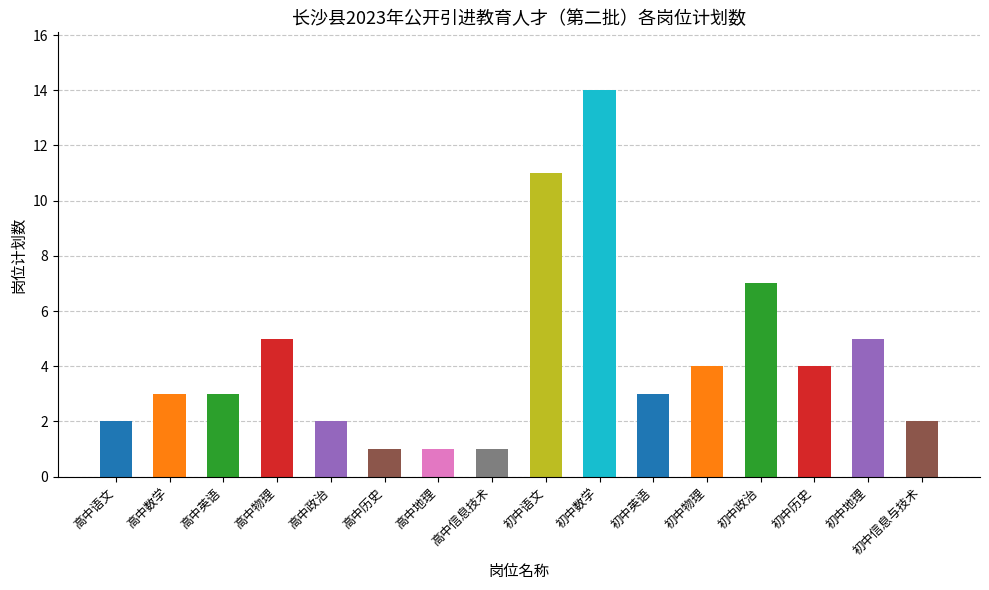

Reading right to left, extract all data points from this chart.

初中信息与技术=2	初中地理=5	初中历史=4	初中政治=7	初中物理=4	初中英语=3	初中数学=14	初中语文=11	高中信息技术=1	高中地理=1	高中历史=1	高中政治=2	高中物理=5	高中英语=3	高中数学=3	高中语文=2